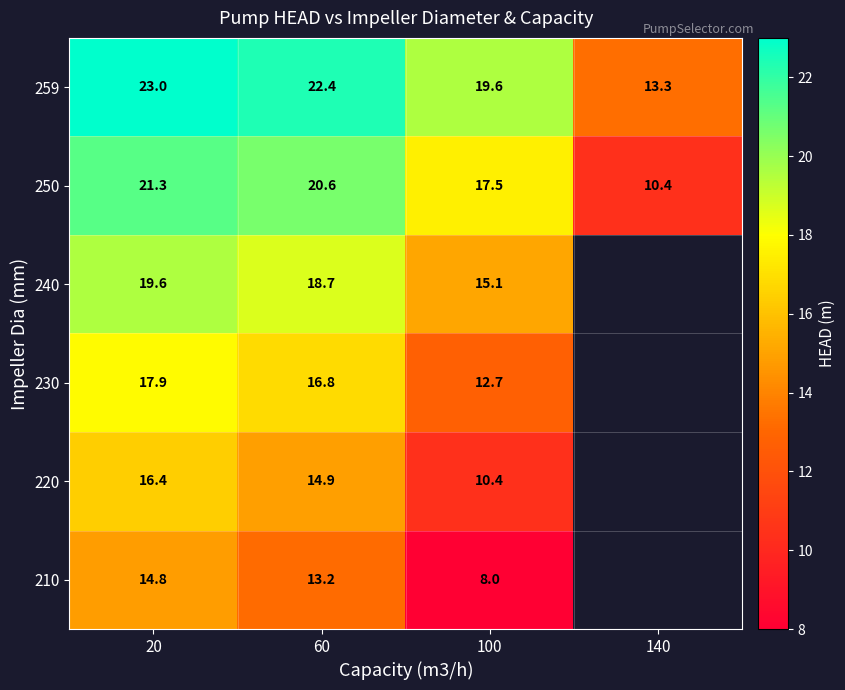

True or false: 230 has a value of 12.7 at 100.

True